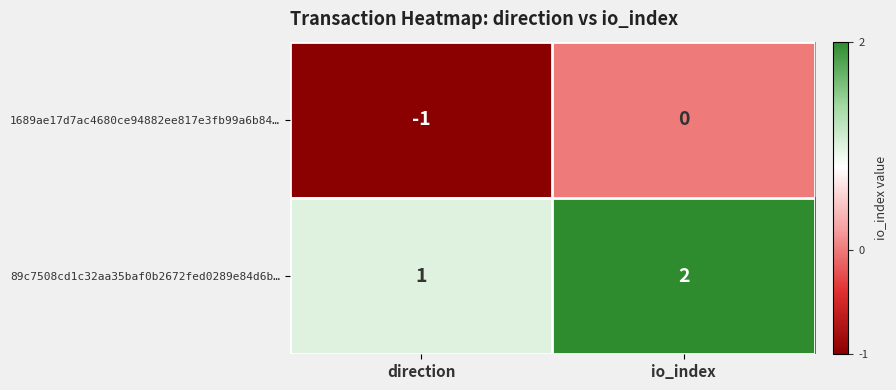

Reading left to right, what are all the values shown in this chart?

1689ae17d7ac4680ce94882ee817e3fb99a6b84…: -1	0
89c7508cd1c32aa35baf0b2672fed0289e84d6b…: 1	2